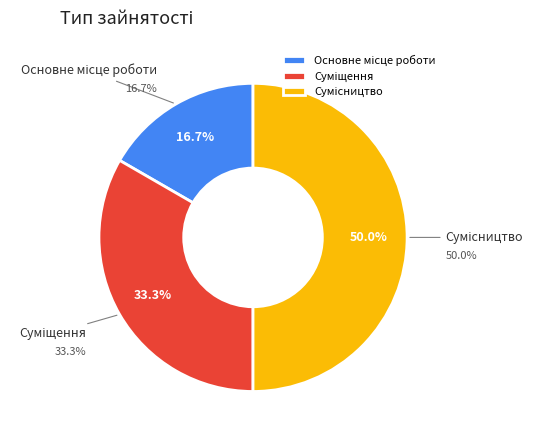

To the nearest percent, what portion does Основне місце роботи represent?

17%